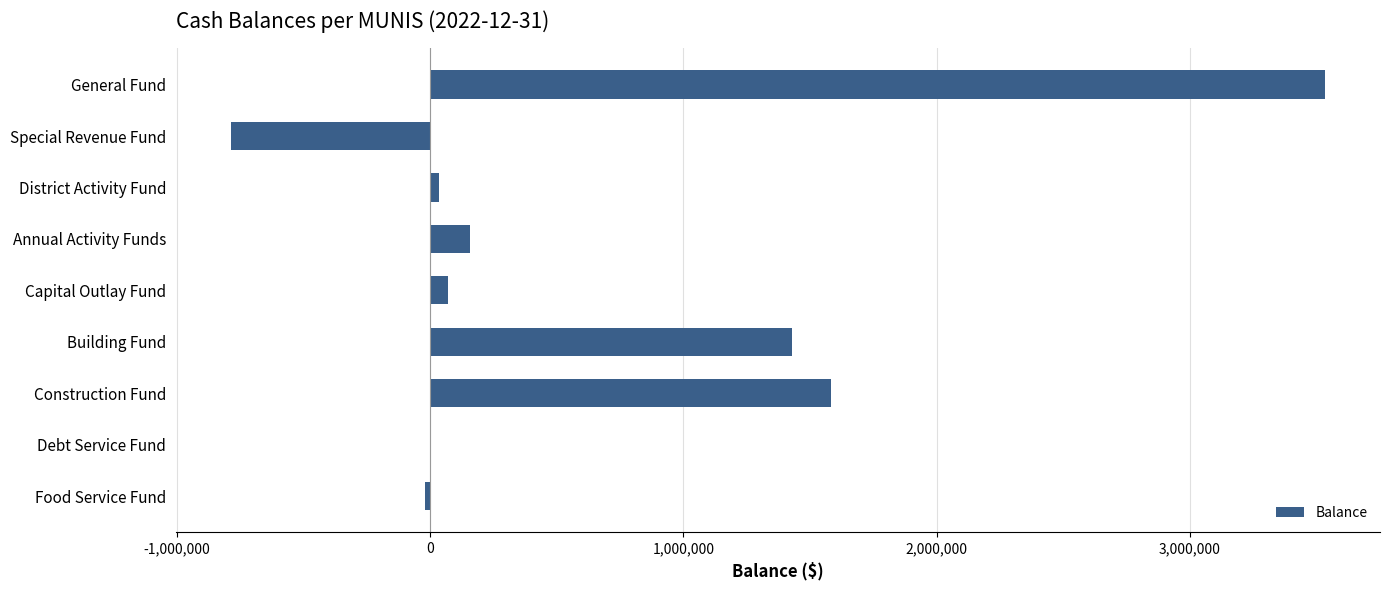

True or false: the data shows 1422910.0 at Debt Service Fund.

False